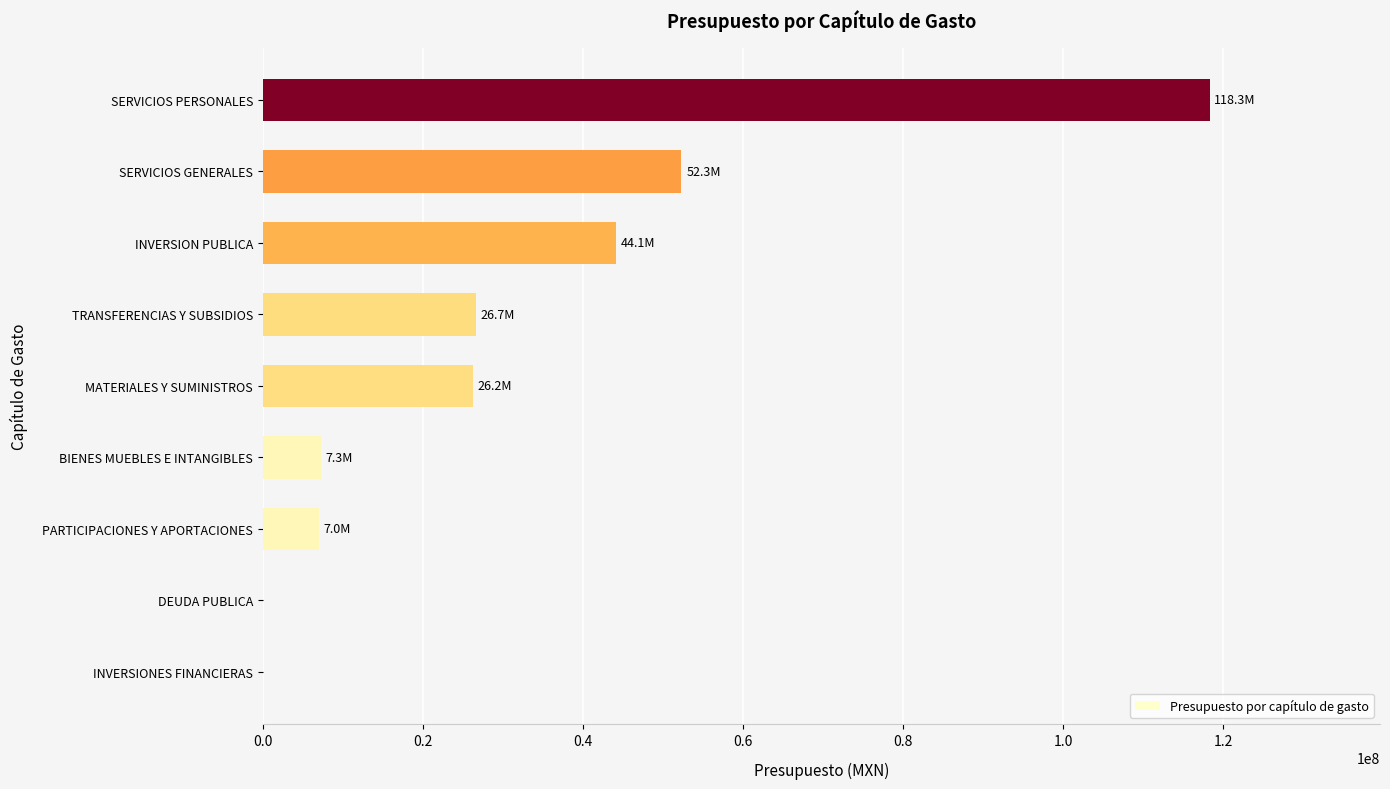

How many data points does each series have?

9